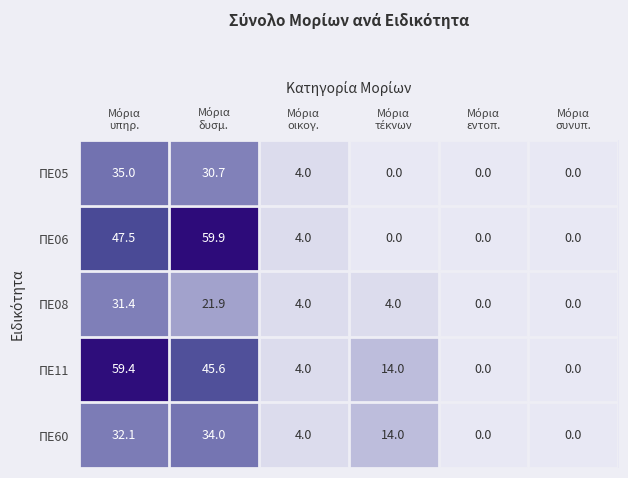

List the series in order of their peak value, highest first.

ΠΕ06, ΠΕ11, ΠΕ05, ΠΕ60, ΠΕ08